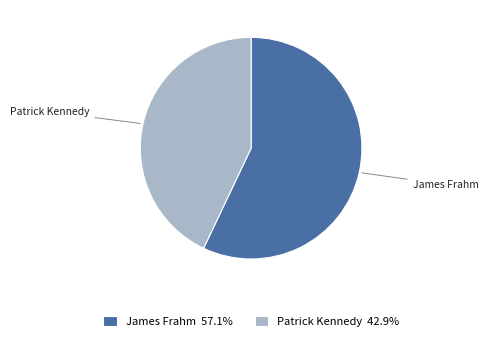

Is the sum of James Frahm and Patrick Kennedy greater than half?

Yes